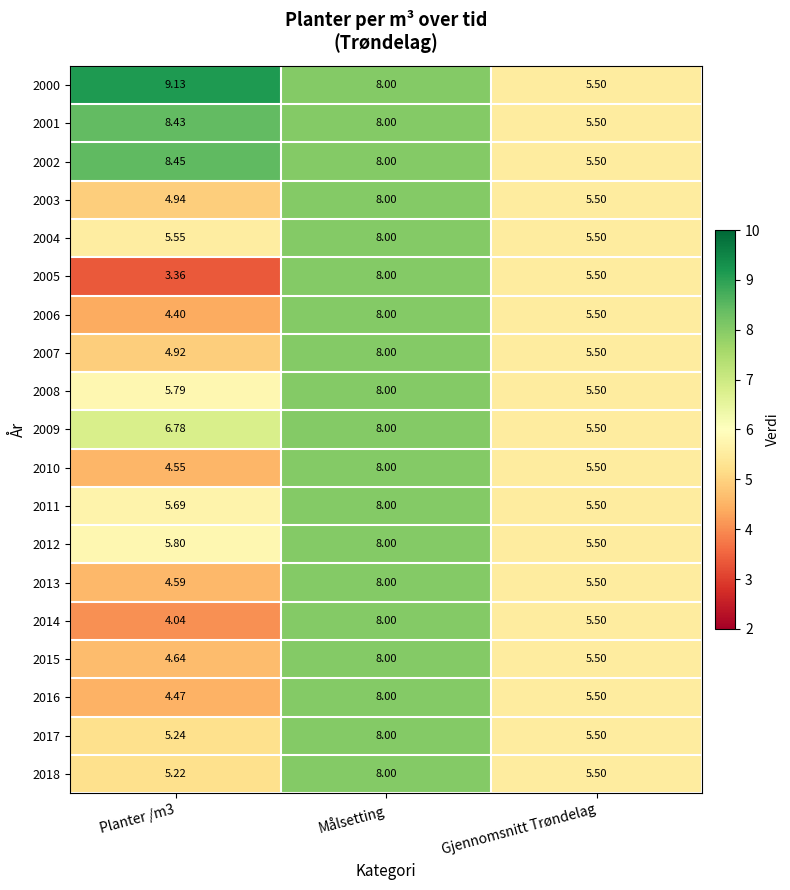

At which label does 2002 reach its minimum?

Gjennomsnitt Trøndelag